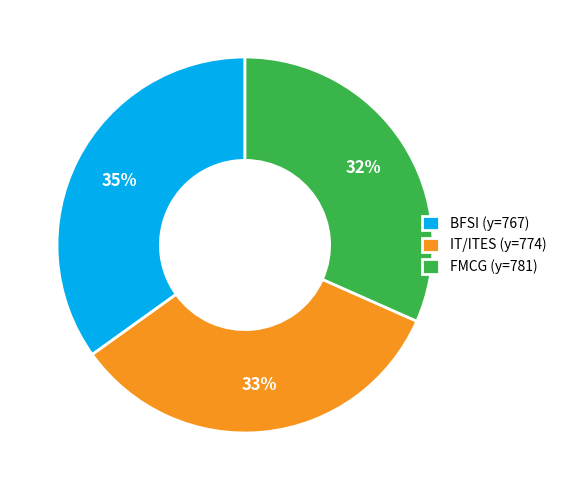

To the nearest percent, what percentage of the pie is FMCG (y=781)?

32%